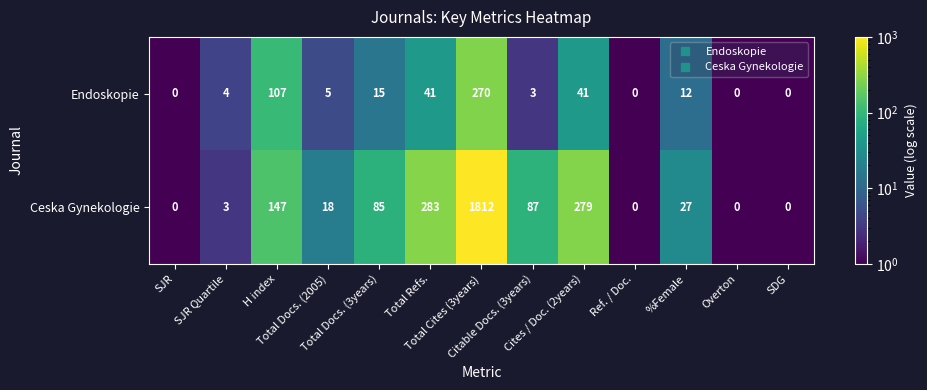

What is the sum of all Ceska Gynekologie values?

2741